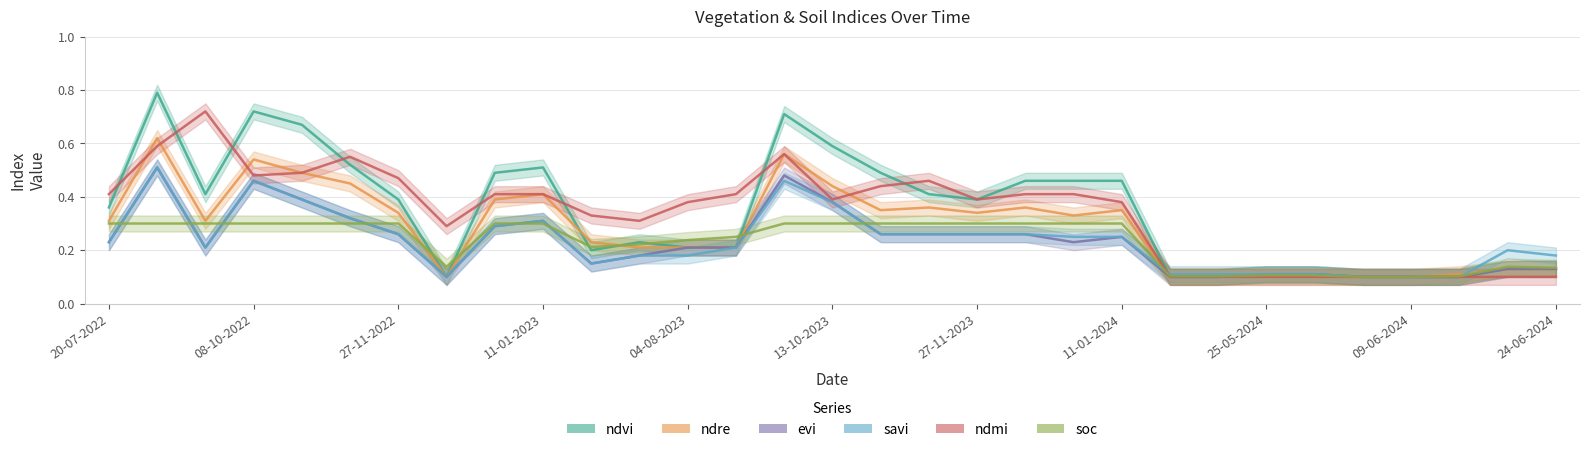

The value of soc at 10-07-2023 is 0.2. True or false?

True